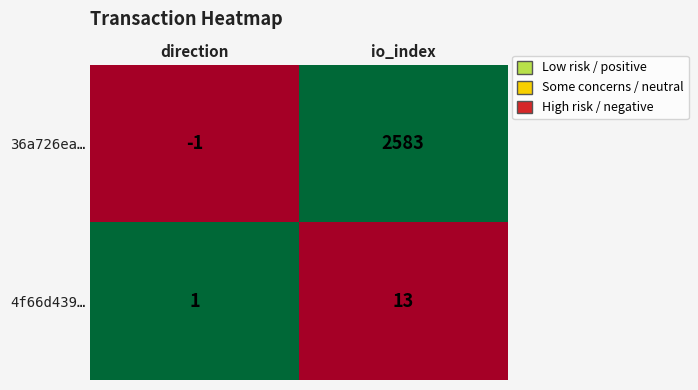

What is the sum of all 4f66d439… values?

14